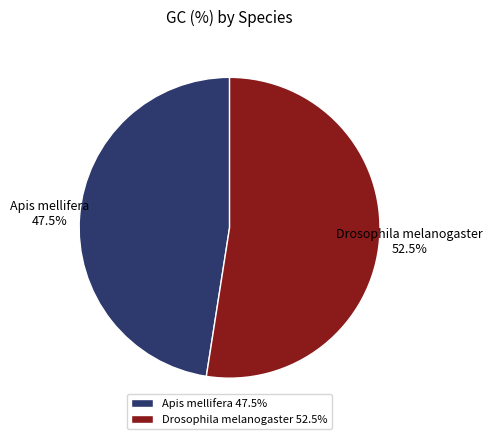

What percentage do Apis mellifera and Drosophila melanogaster together represent?

100.0%